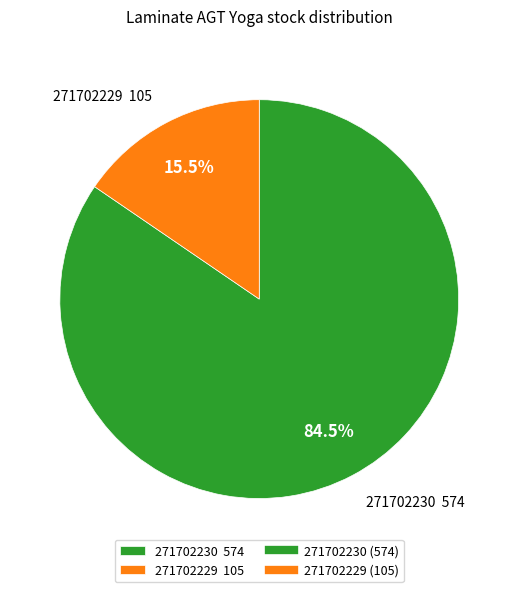

What is the majority slice?

271702230